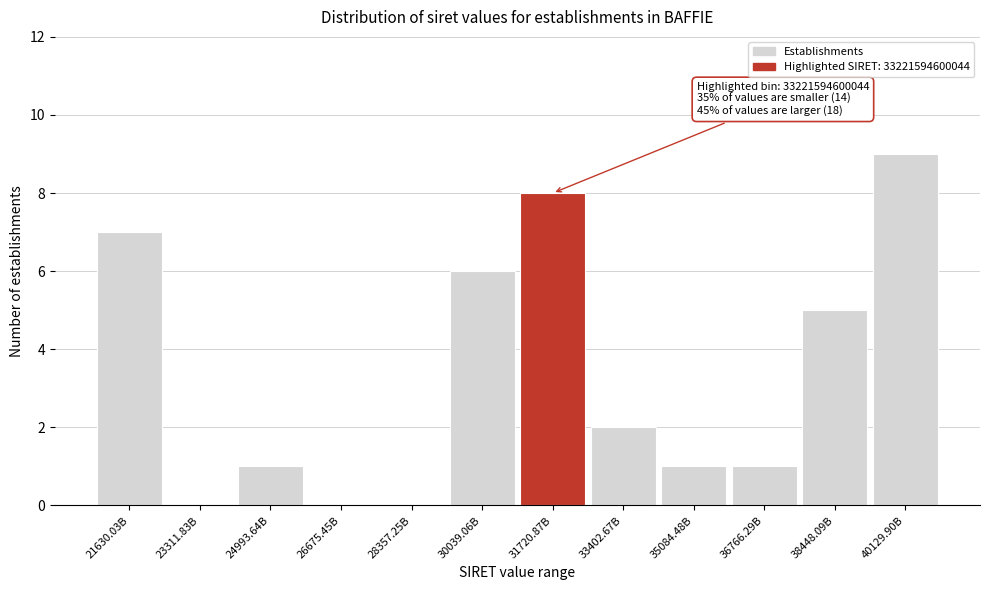

Reading right to left, transcribe all the data shown in this chart.

40129.90B=9	38448.09B=5	36766.29B=1	35084.48B=1	33402.67B=2	31720.87B=8	30039.06B=6	28357.25B=0	26675.45B=0	24993.64B=1	23311.83B=0	21630.03B=7